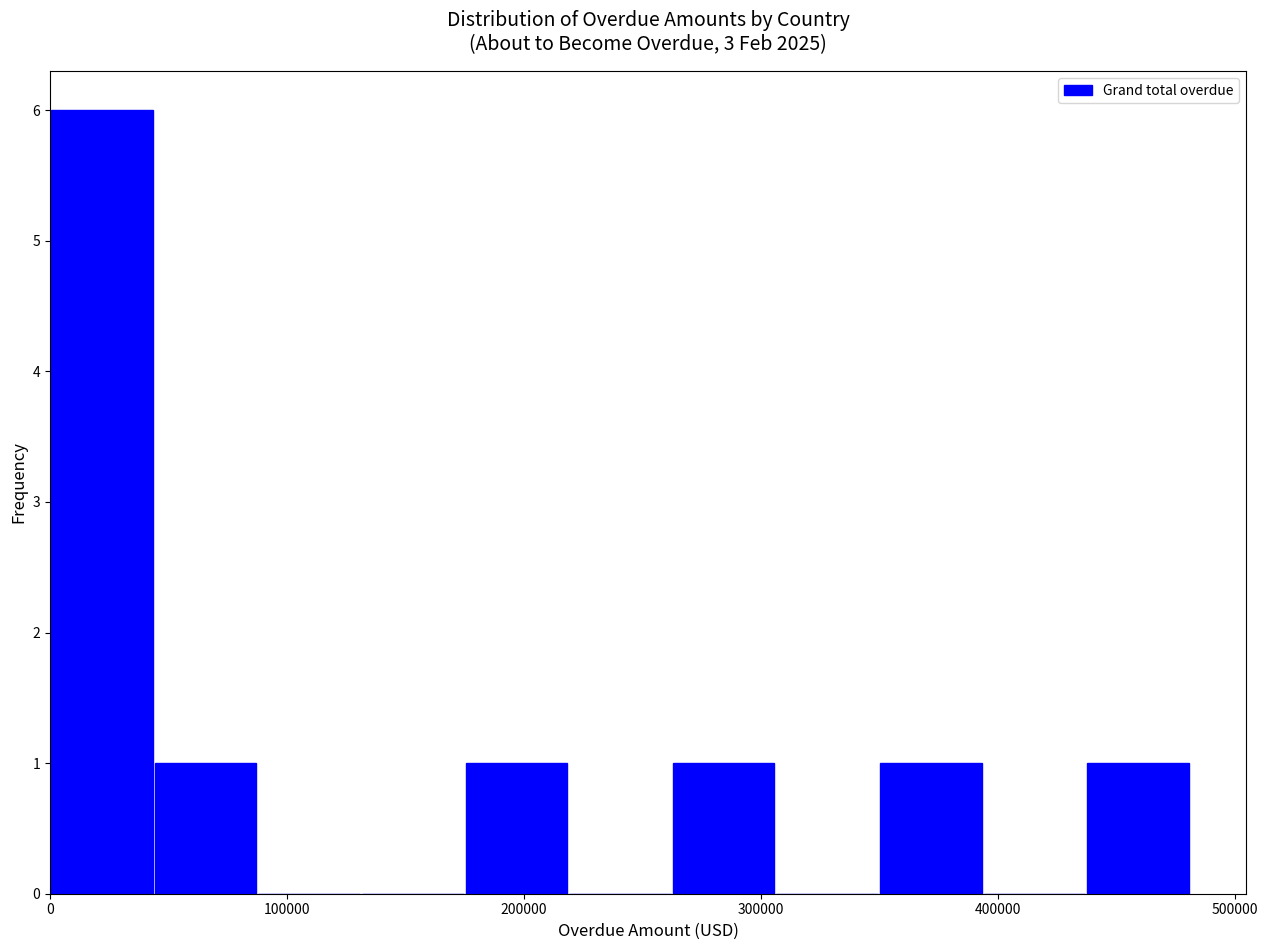

Reading left to right, transcribe this chart: for each bar, give the range it covers on the x-axis and its height. Neither the bar edges nor the heights are printed on the chart, so give them approximately, as read against the axes.

0 to 40000: 6
40000 to 90000: 1
90000 to 130000: 0
130000 to 170000: 0
170000 to 220000: 1
220000 to 260000: 0
260000 to 310000: 1
310000 to 350000: 0
350000 to 390000: 1
390000 to 440000: 0
440000 to 480000: 1